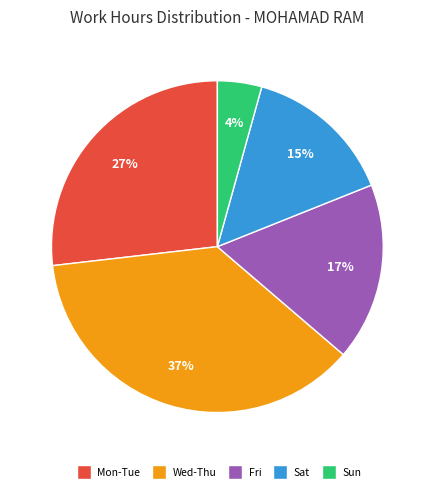

Count the number of slices in the pie.

5